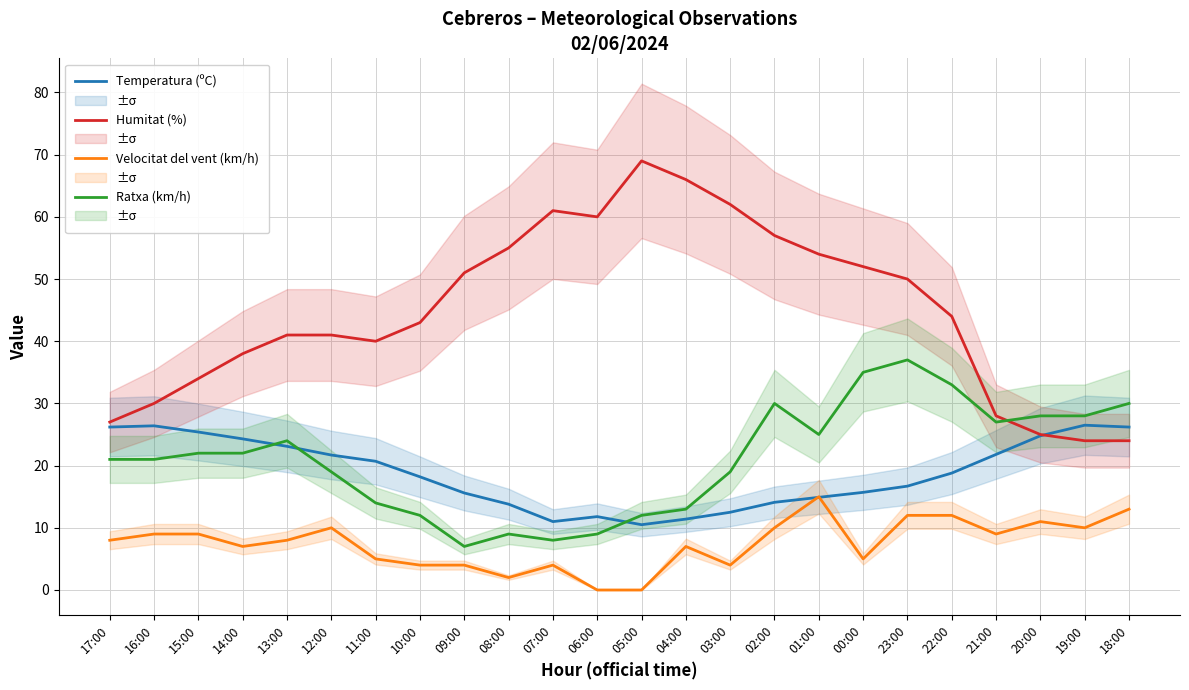

The value of Velocitat del vent (km/h) at 14:00 is 7.0. True or false?

True